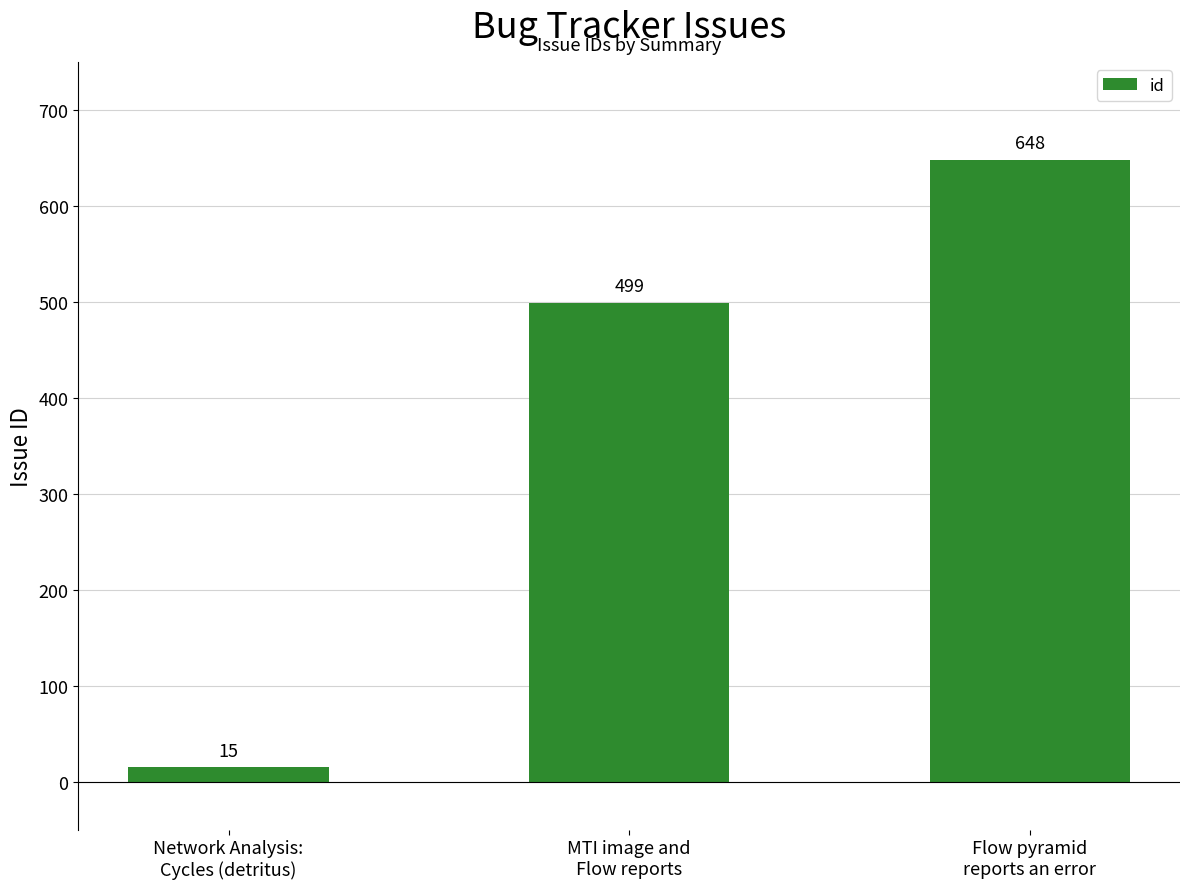

At which category does the chart reach its peak across all series?

Flow pyramid
reports an error